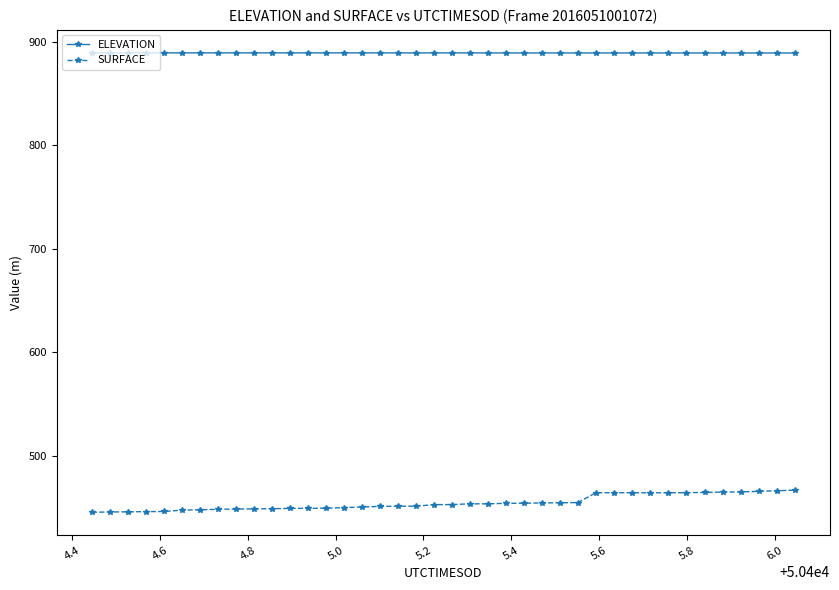

Which series has the largest total across all categories?

ELEVATION